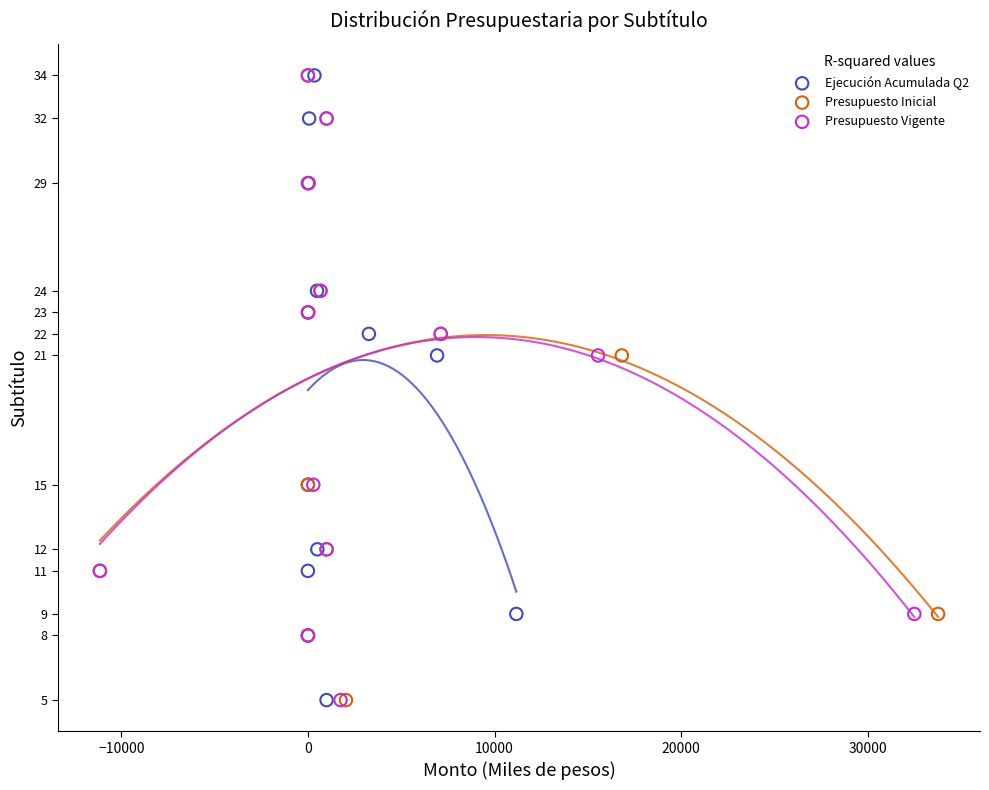

What are all the series names shown in the legend?

Ejecución Acumulada Q2, Presupuesto Inicial, Presupuesto Vigente